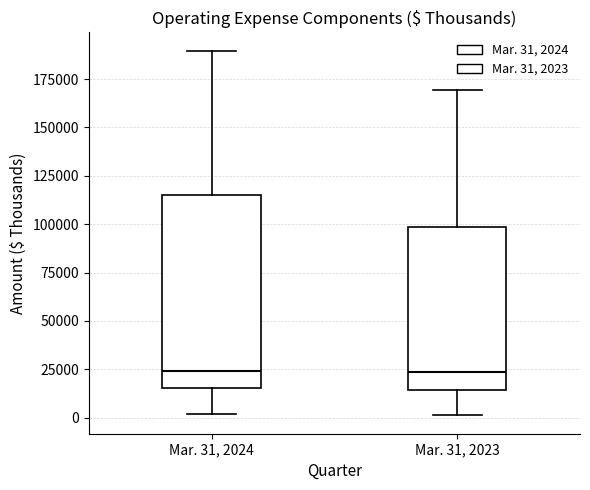

Which box is the tallest, from its lower edge to its upper edge?

Mar. 31, 2024